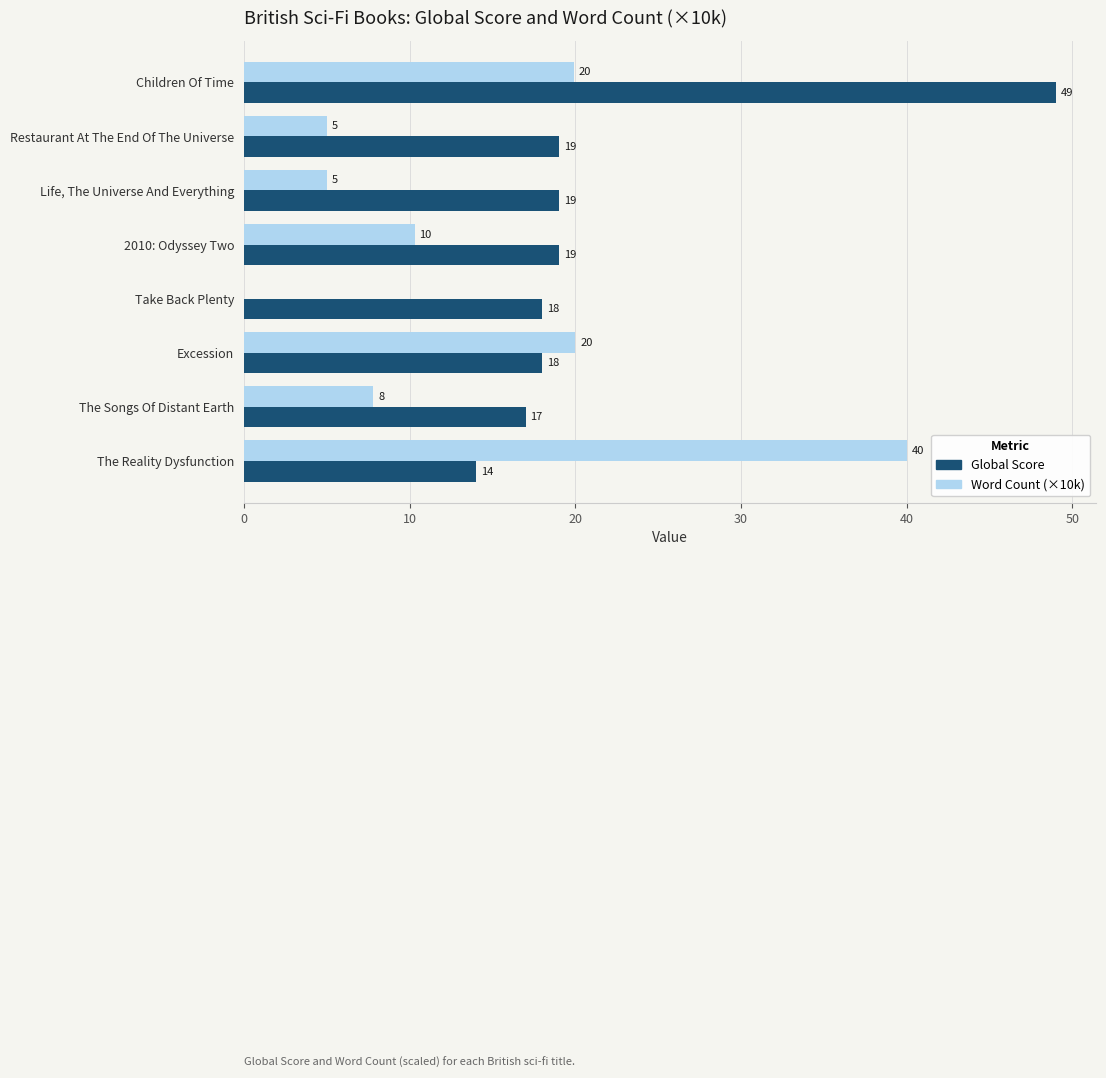

What is the sum of all Word Count (×10k) values?

108.0